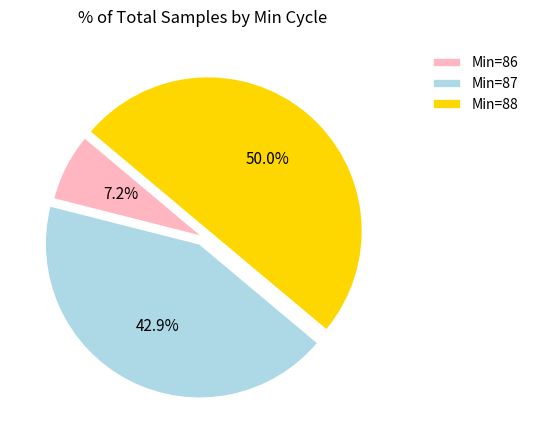

Which category has the biggest portion of the pie?

Min=88